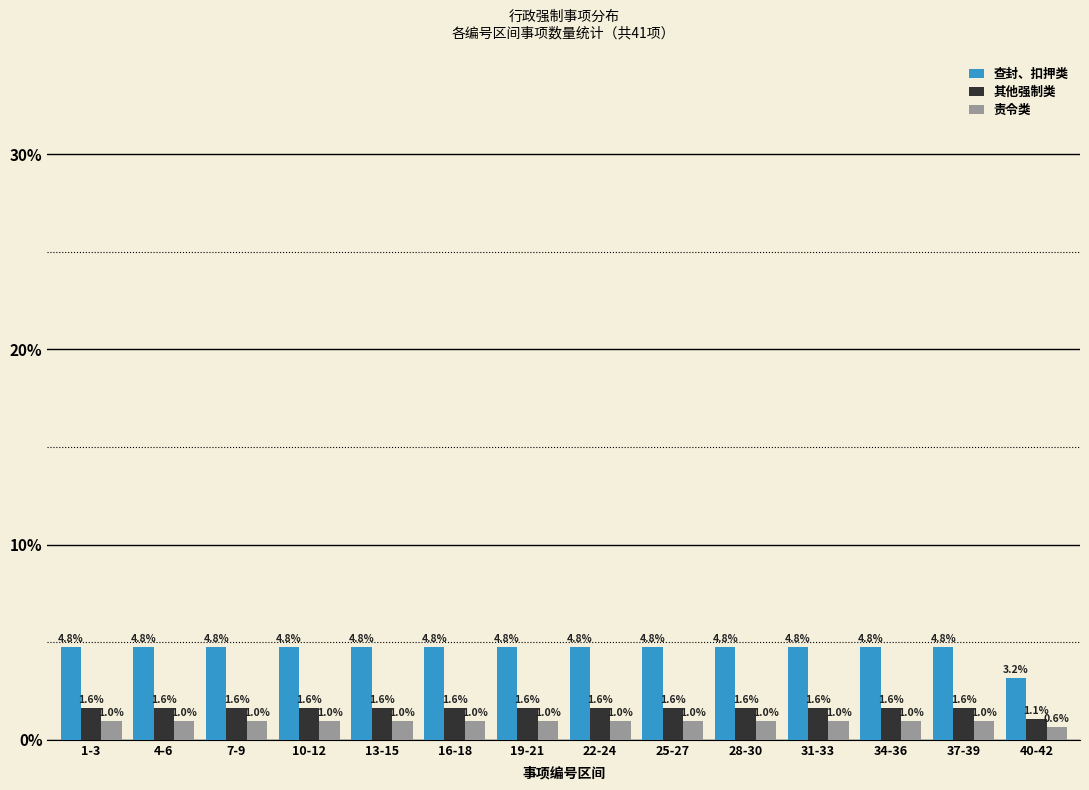

Reading left to right, extract all data points from this chart.

查封、扣押类: 4.8	4.8	4.8	4.8	4.8	4.8	4.8	4.8	4.8	4.8	4.8	4.8	4.8	3.2
其他强制类: 1.6	1.6	1.6	1.6	1.6	1.6	1.6	1.6	1.6	1.6	1.6	1.6	1.6	1.1
责令类: 1.0	1.0	1.0	1.0	1.0	1.0	1.0	1.0	1.0	1.0	1.0	1.0	1.0	0.6